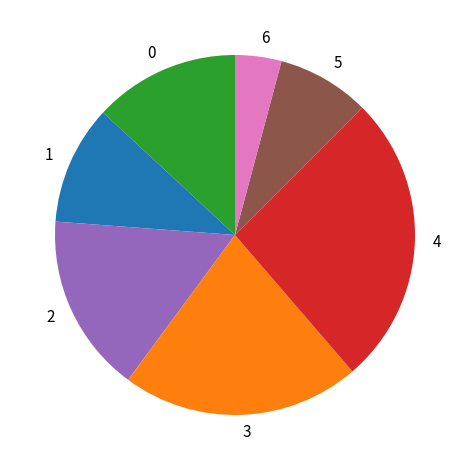

Rank the categories by value from highest to lowest.

4, 3, 2, 0, 1, 5, 6